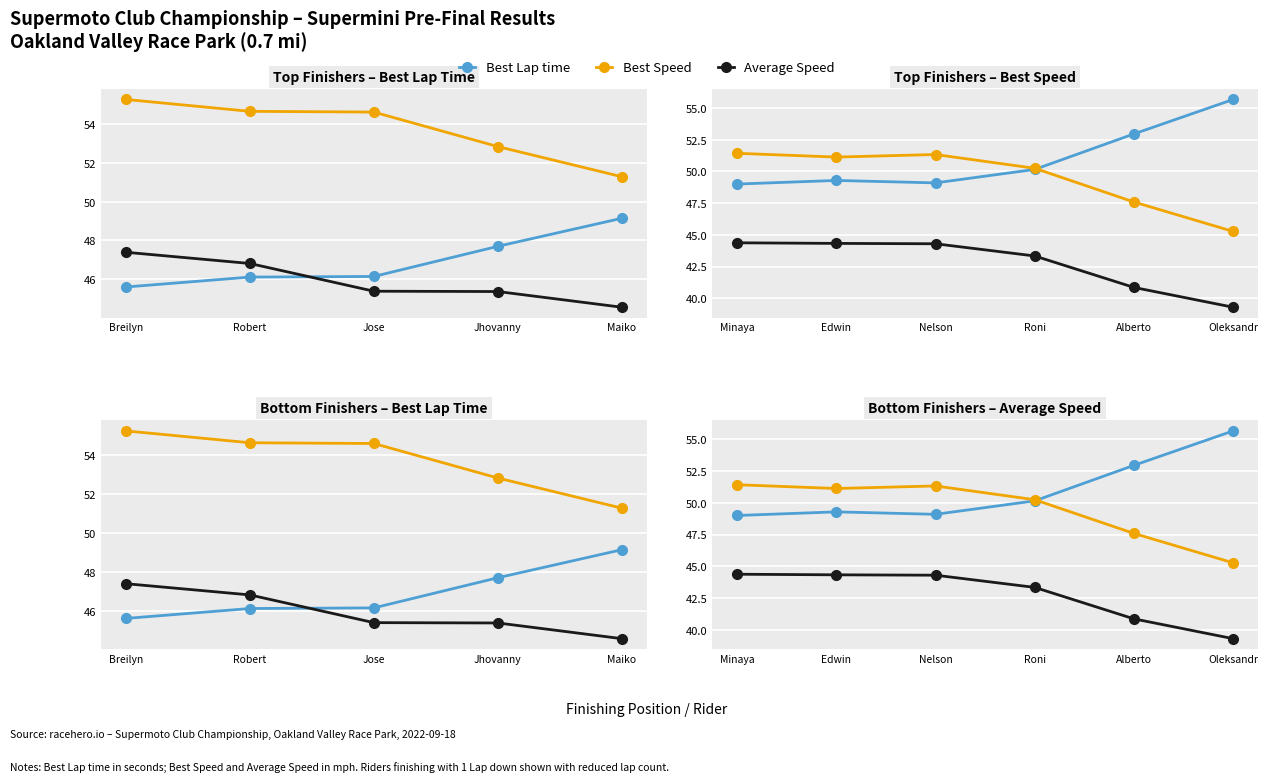

True or false: Average Speed and Best Speed intersect in this chart.

False